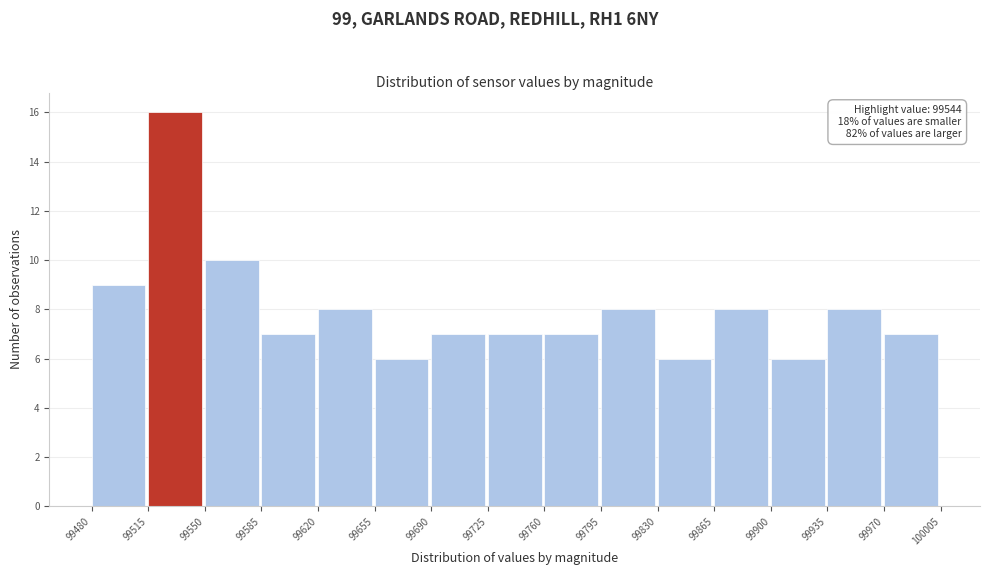

Over which range of the x-axis is the bar tallest?

99515 to 99550